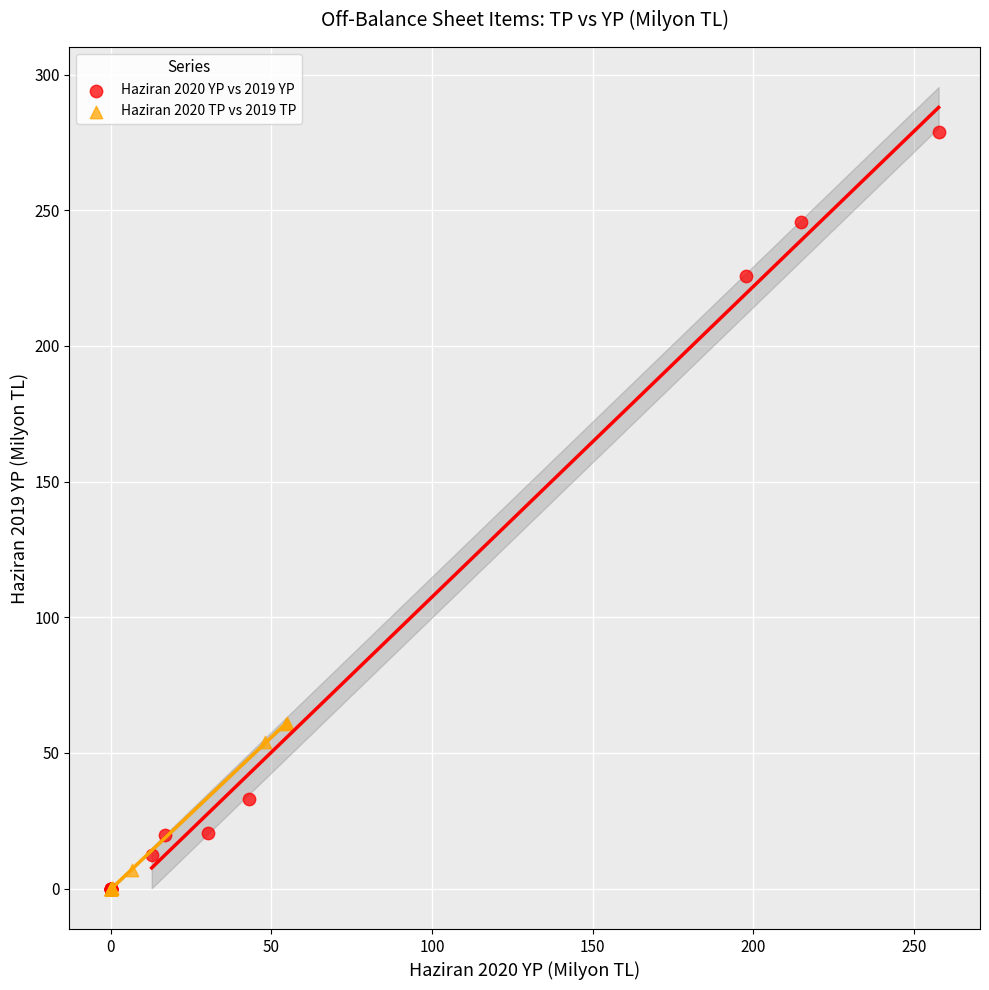

Which series contains the highest Y value?

Haziran 2020 YP vs 2019 YP